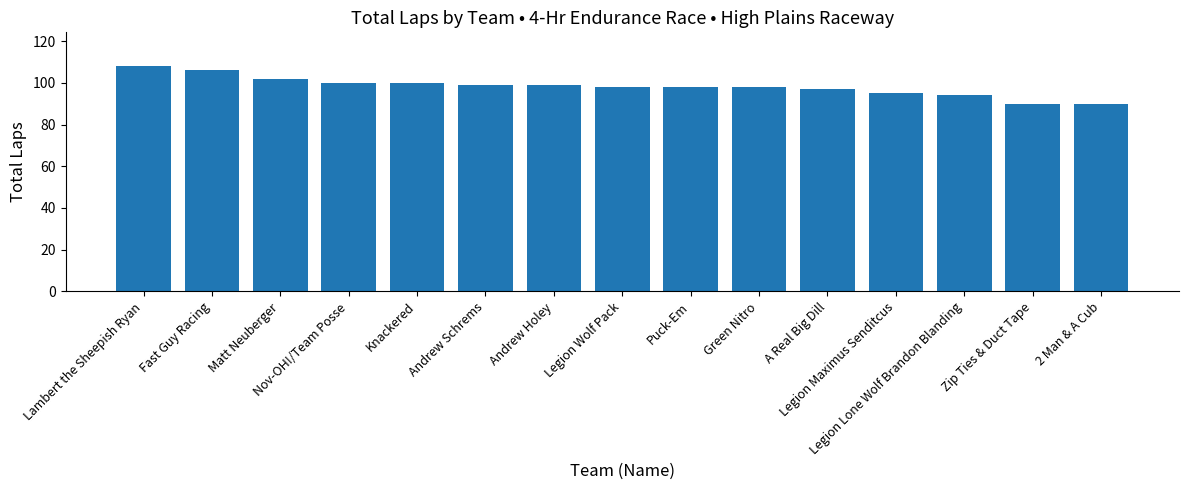

What is the label of the 12th bar from the left?

Legion Maximus Senditcus